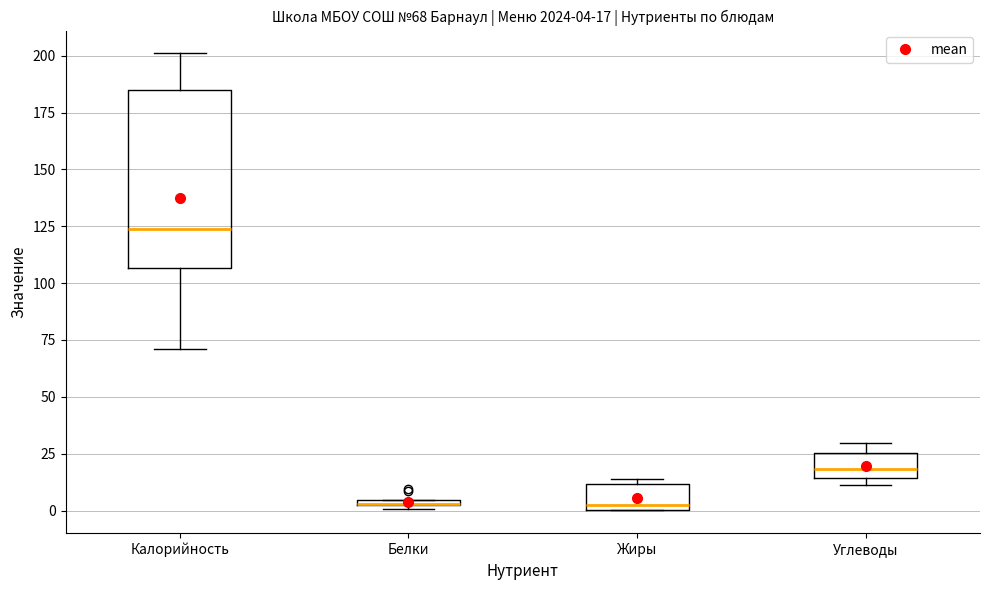

Which box is the tallest, from its lower edge to its upper edge?

Калорийность